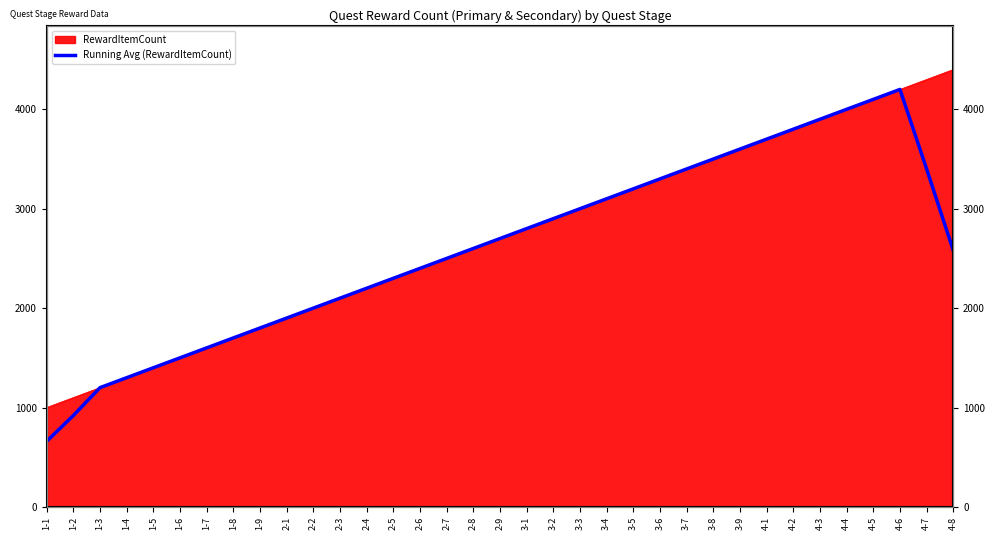

Reading left to right, what are all the values shown in this chart?

1-1=660	1-2=920	1-3=1200	1-4=1300	1-5=1400	1-6=1500	1-7=1600	1-8=1700	1-9=1800	2-1=1900	2-2=2000	2-3=2100	2-4=2200	2-5=2300	2-6=2400	2-7=2500	2-8=2600	2-9=2700	3-1=2800	3-2=2900	3-3=3000	3-4=3100	3-5=3200	3-6=3300	3-7=3400	3-8=3500	3-9=3600	4-1=3700	4-2=3800	4-3=3900	4-4=4000	4-5=4100	4-6=4200	4-7=3400	4-8=2580